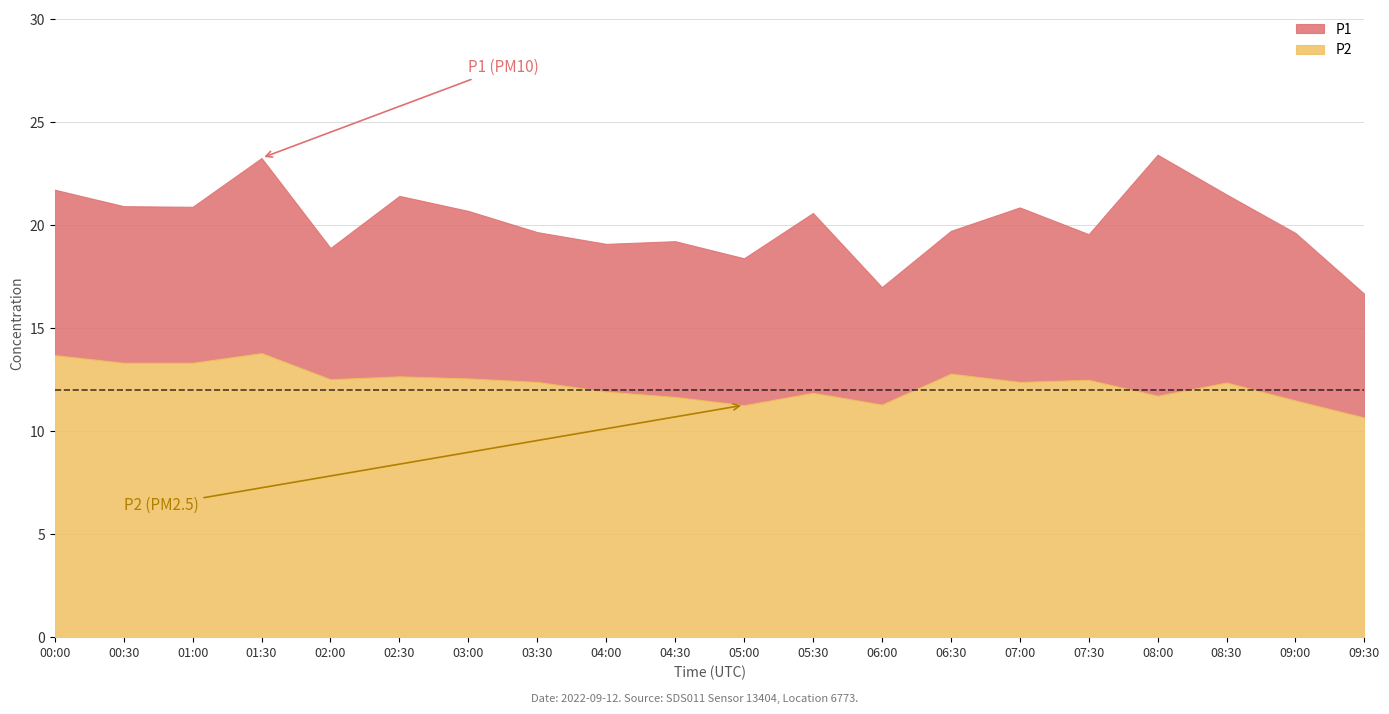

What is the sum of the P1 values at 08:30 and 00:30?

42.4